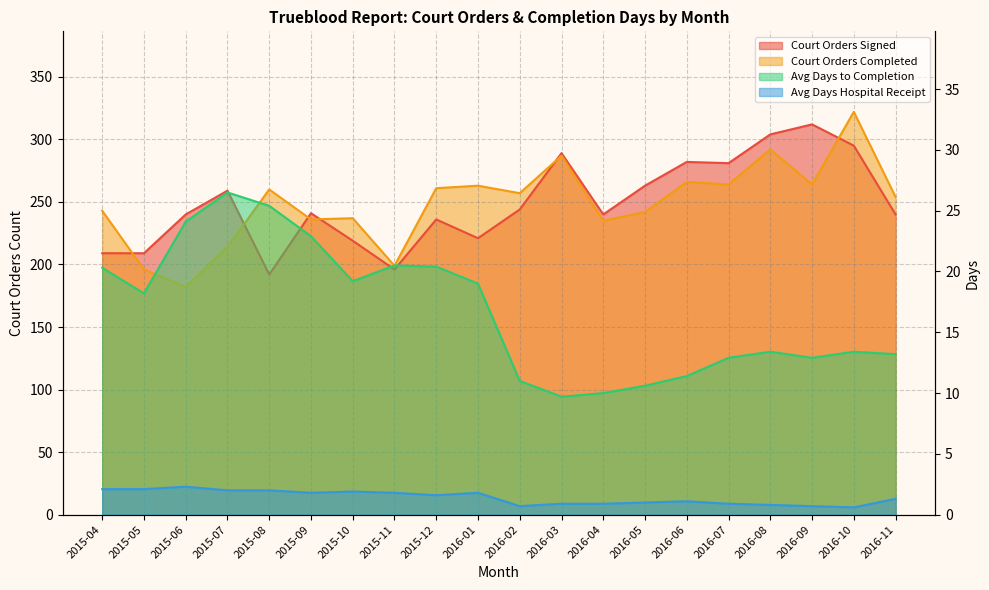

How many categories are shown in the chart?

20